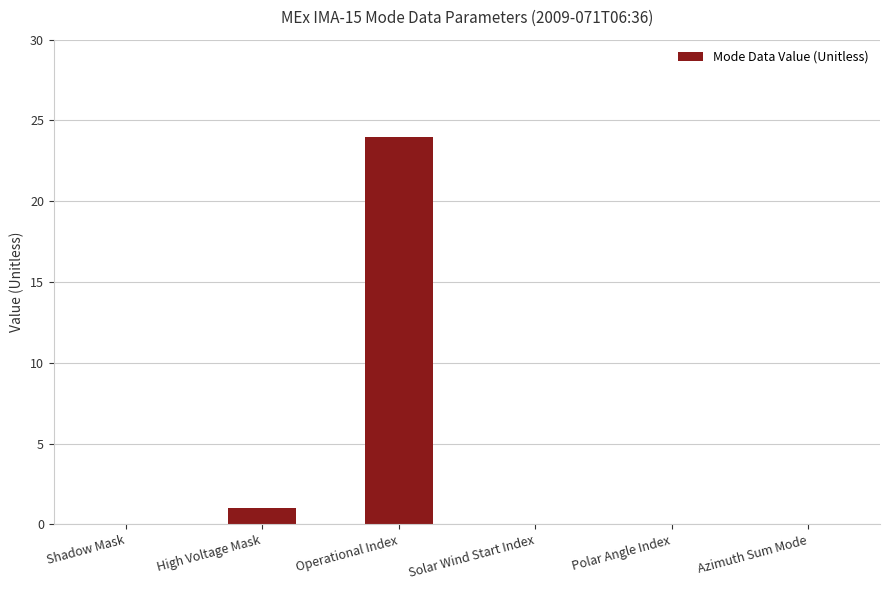

Reading left to right, extract all data points from this chart.

Shadow Mask=0	High Voltage Mask=1	Operational Index=24	Solar Wind Start Index=0	Polar Angle Index=0	Azimuth Sum Mode=0